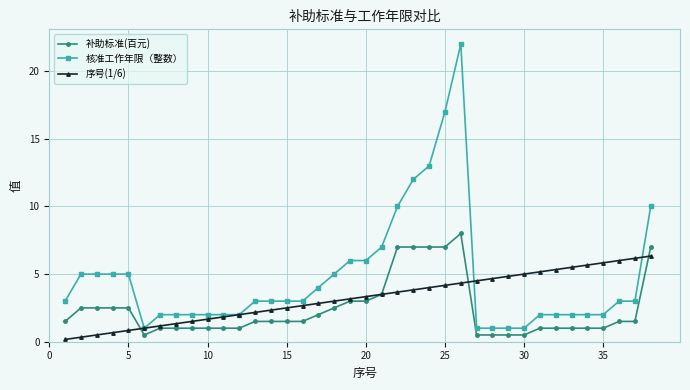

Which series has the widest spread of values?

核准工作年限（整数）